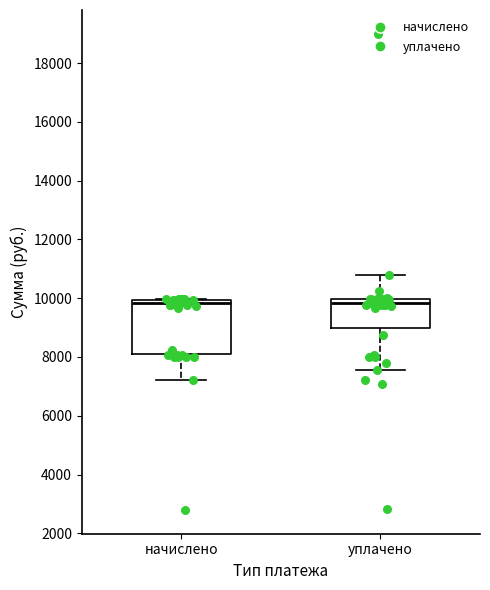

Where is the upper edge of the box for уплачено on the y-axis? The values are not printed on the chart, so give them approximately, as read against the axis.

10000